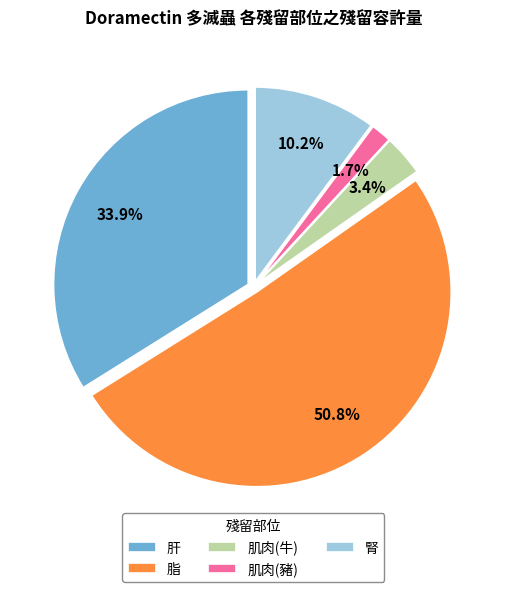

Count the number of slices in the pie.

5